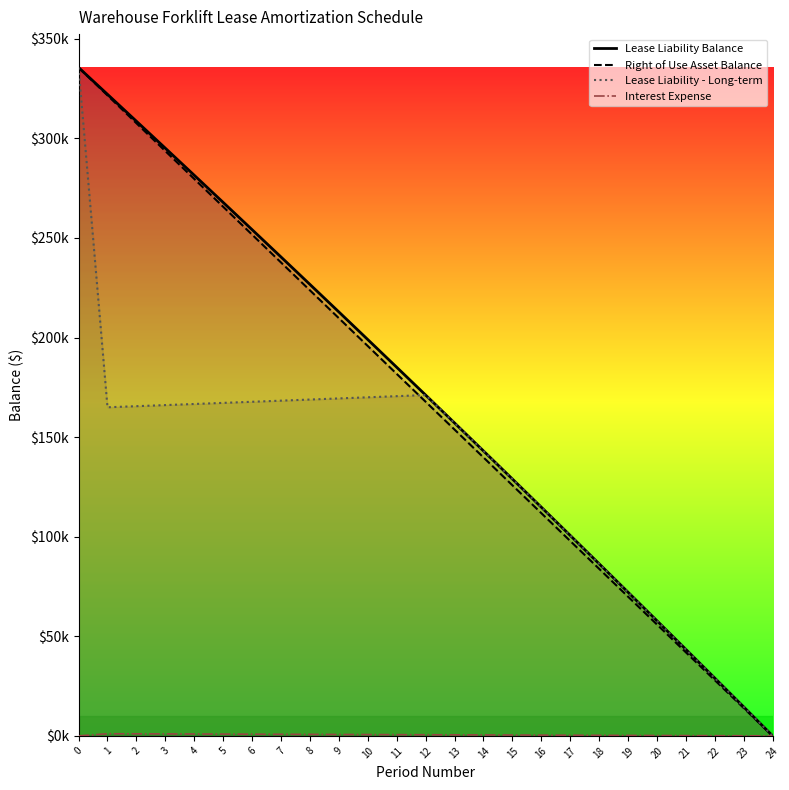

What are all the series names shown in the legend?

Lease Liability Balance, Right of Use Asset Balance, Lease Liability - Long-term, Interest Expense